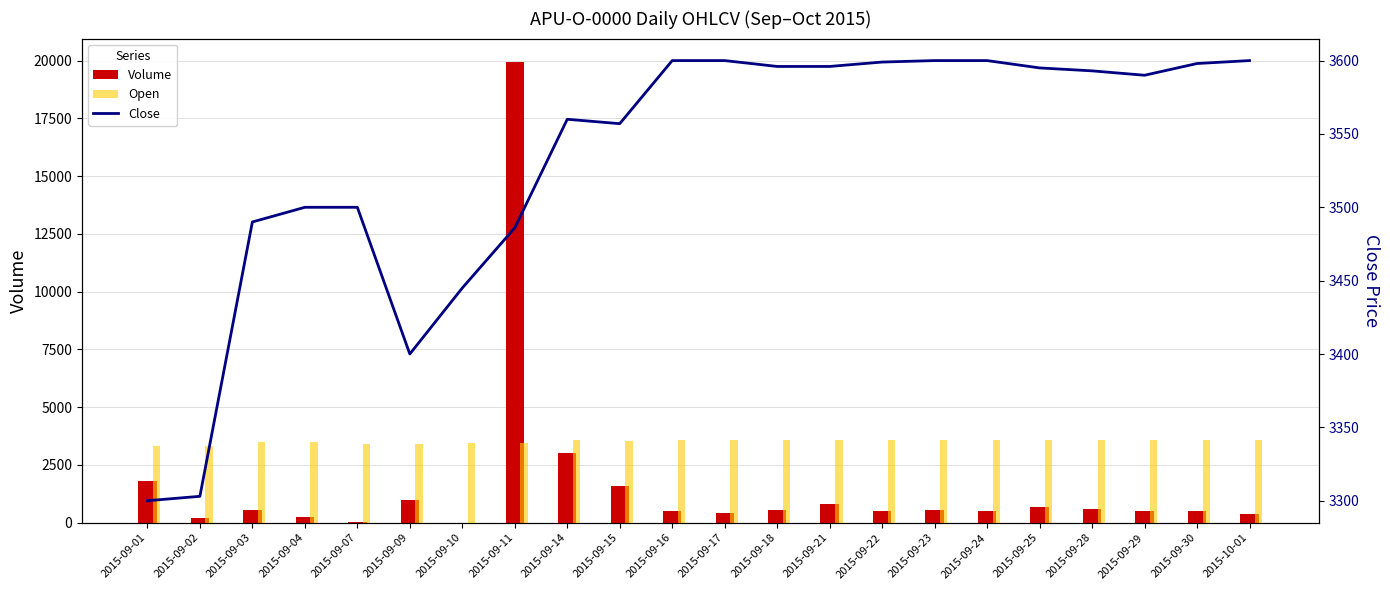

What is the total value across all series at 2015-09-23?

7750